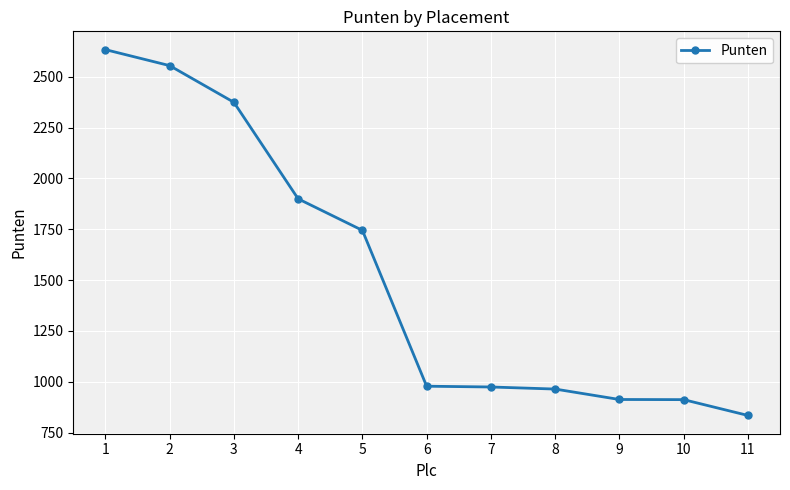

Approximately how many times larger is the value at 8 compared to 6?

1.0